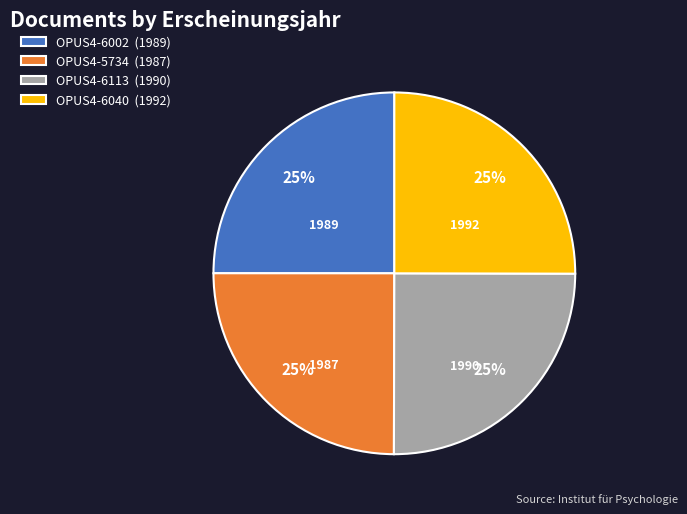

What is the ratio of the value at OPUS4-6002 (1989) to the value at OPUS4-5734 (1987)?

1.0